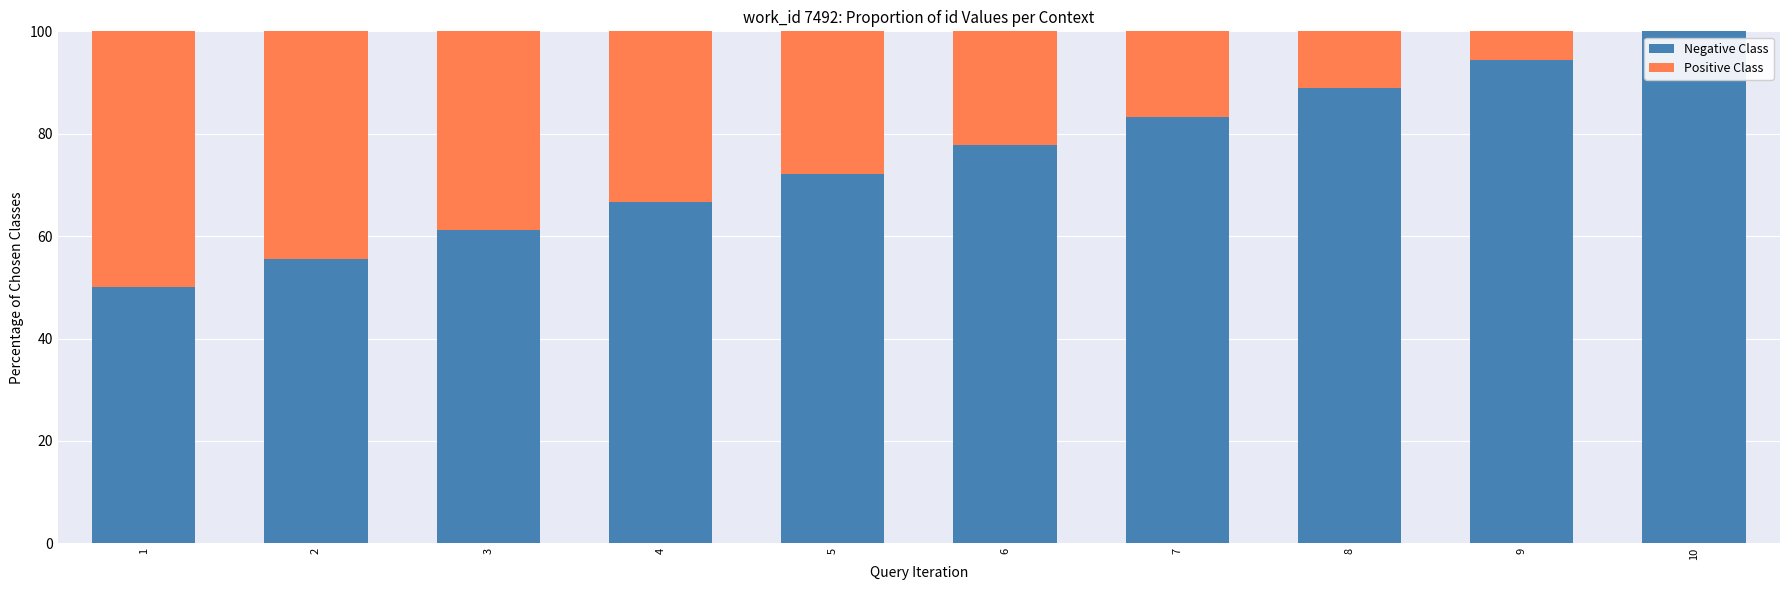

What is the total value across all series at 9?

100.0